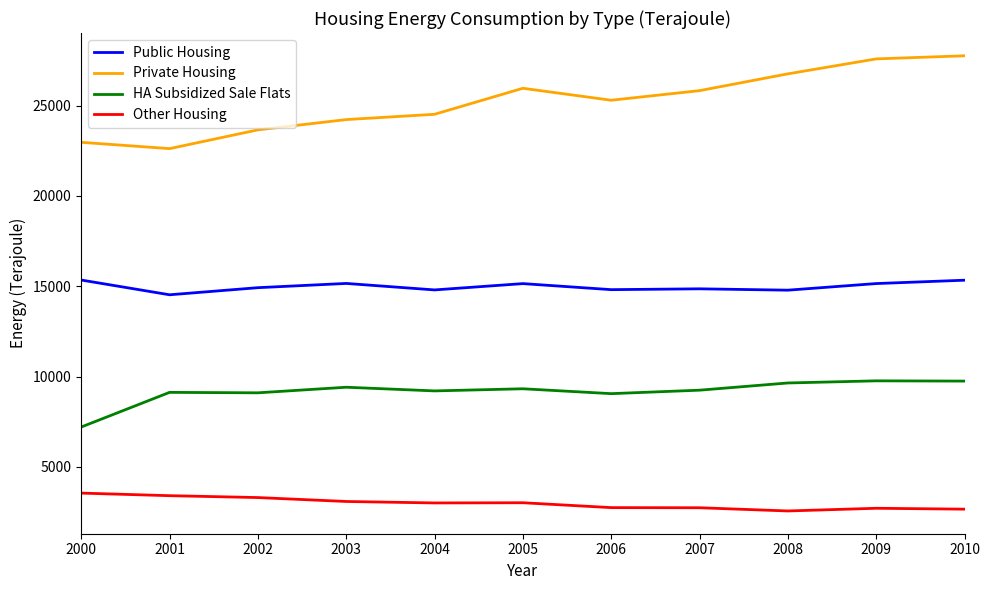

Which series changed the most between 2001 and 2002?

Private Housing